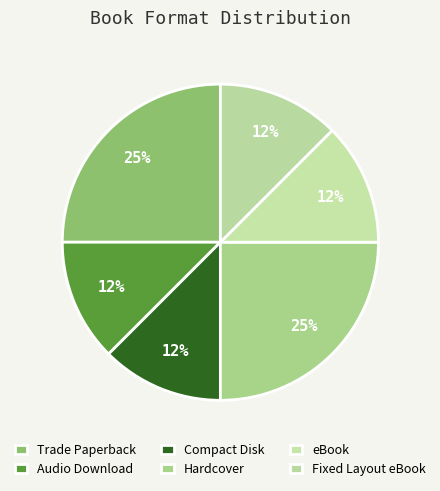

Count the number of slices in the pie.

6